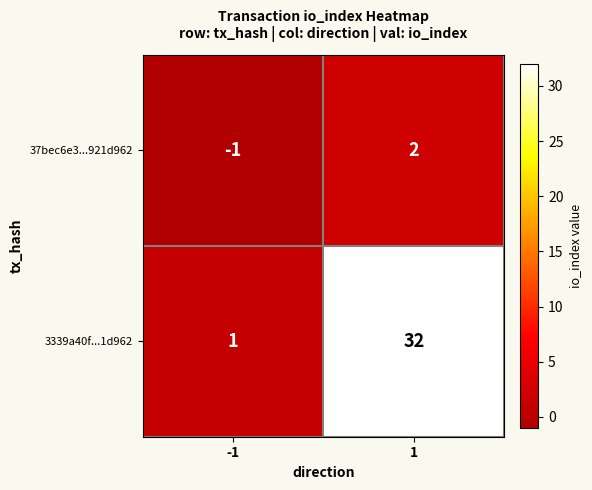

True or false: 37bec6e3...921d962 has a value of -1 at -1.

True